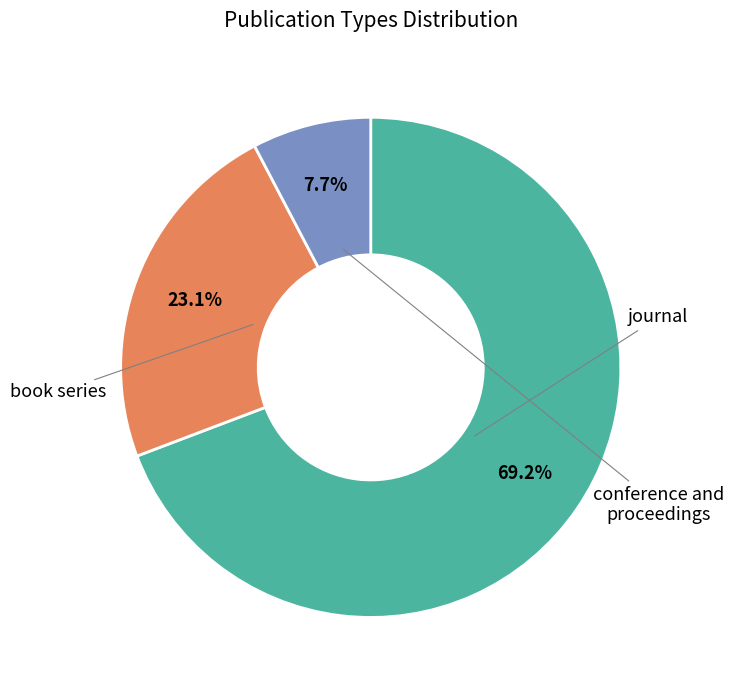

What is the largest slice in the pie chart?

journal